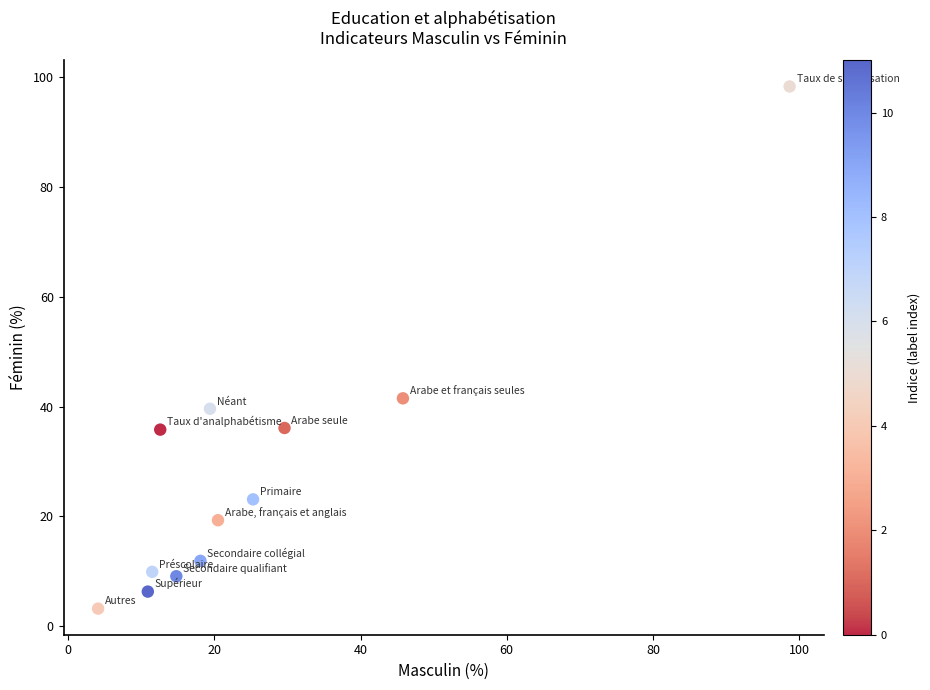

What is the average Y value?

27.8